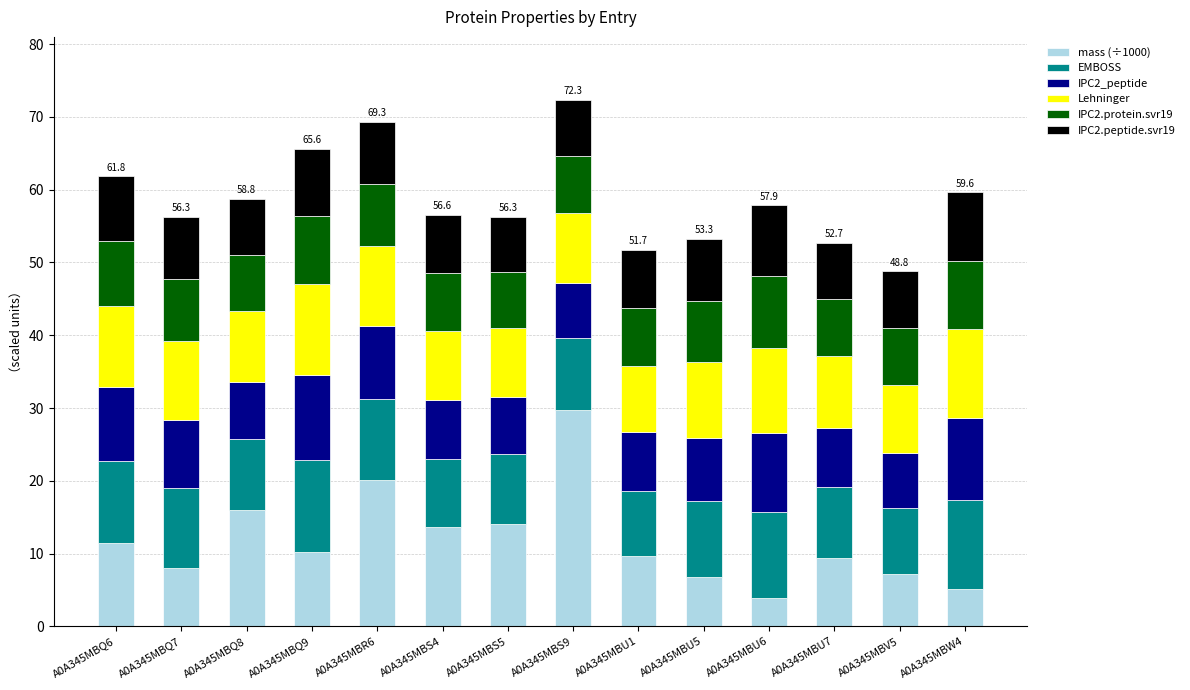

The mass (÷1000) series shows 3.9 at A0A345MBU6. True or false?

True